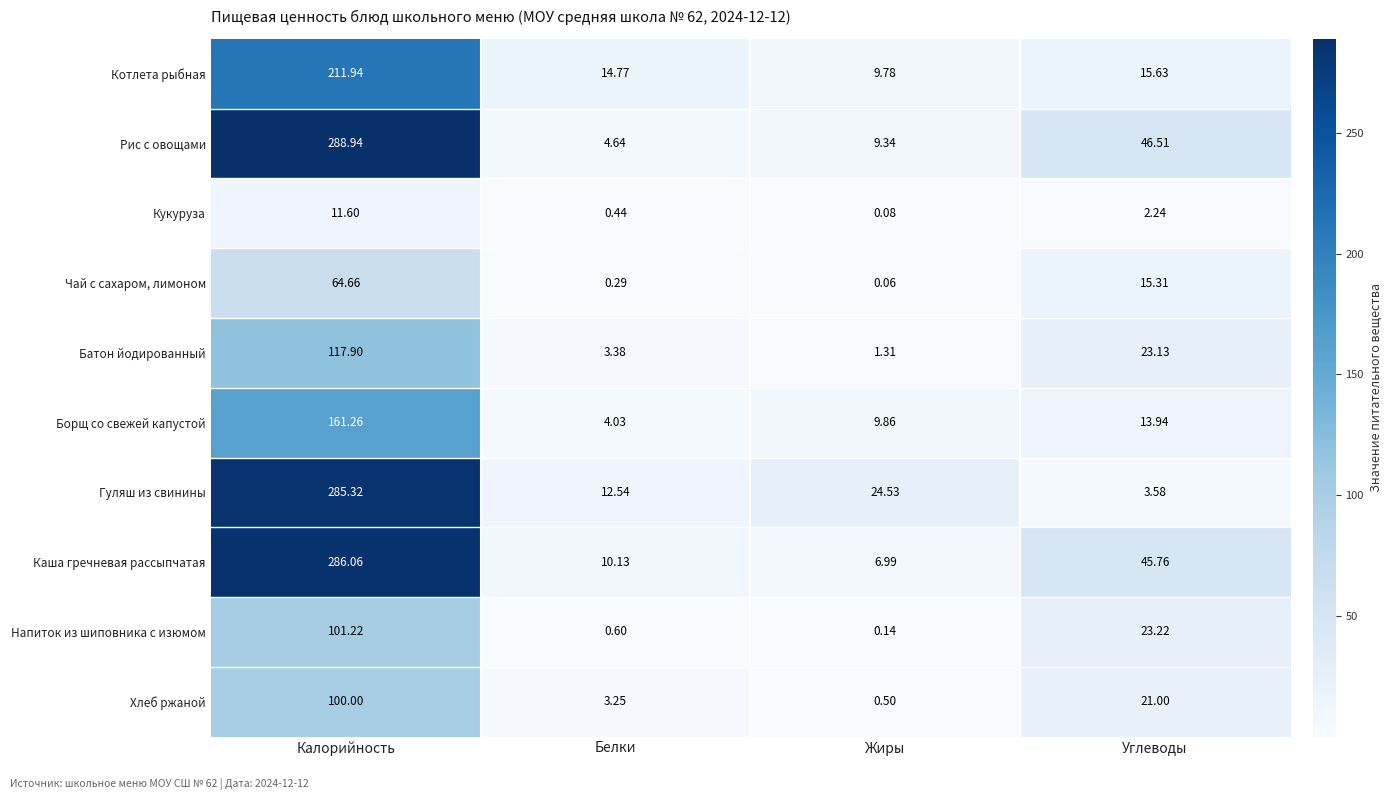

At how many categories does at least one series exceed 54?

1